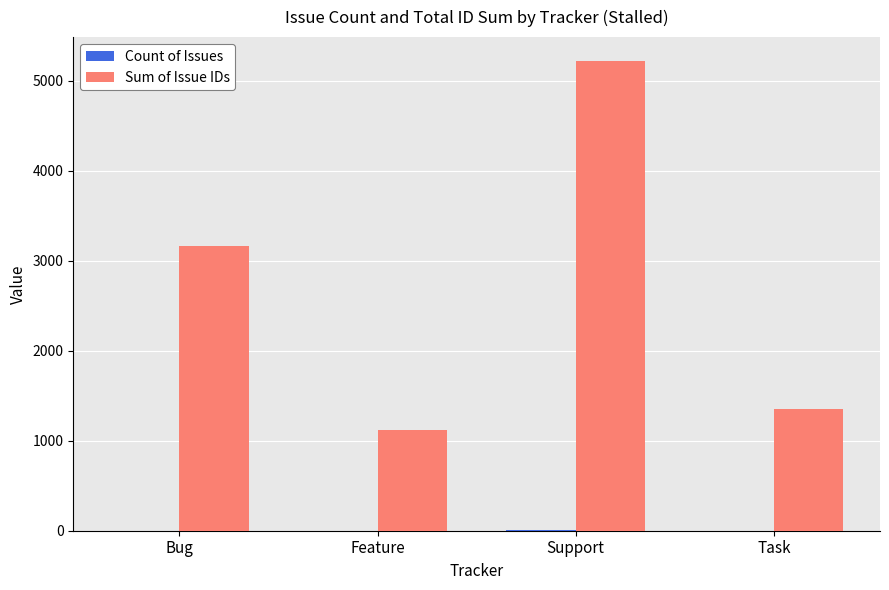

At which label is Sum of Issue IDs closest to 3172?

Bug